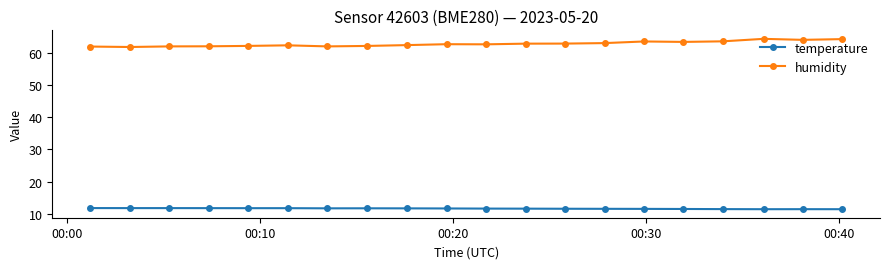

What is the minimum value for temperature?

11.5